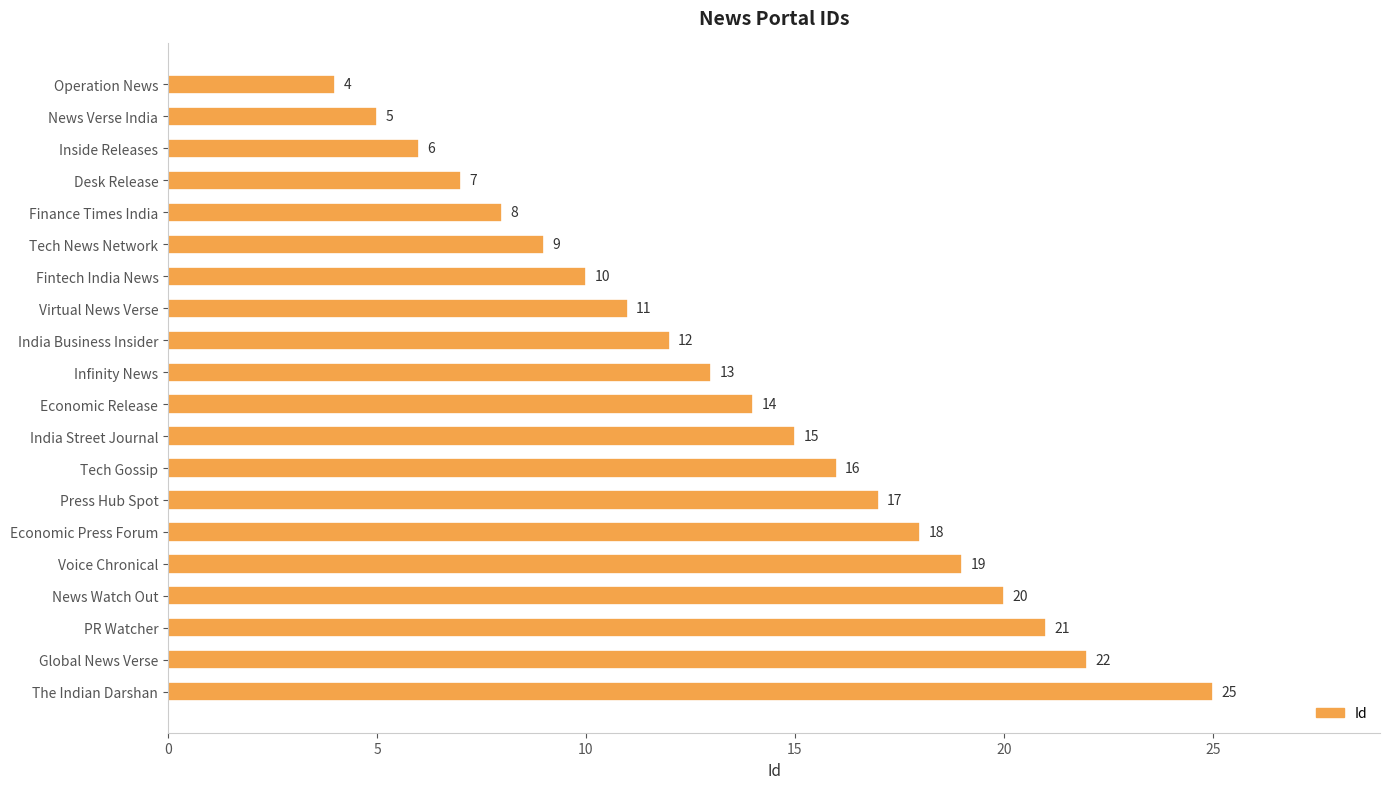

Rank the categories by value from highest to lowest.

The Indian Darshan, Global News Verse, PR Watcher, News Watch Out, Voice Chronical, Economic Press Forum, Press Hub Spot, Tech Gossip, India Street Journal, Economic Release, Infinity News, India Business Insider, Virtual News Verse, Fintech India News, Tech News Network, Finance Times India, Desk Release, Inside Releases, News Verse India, Operation News